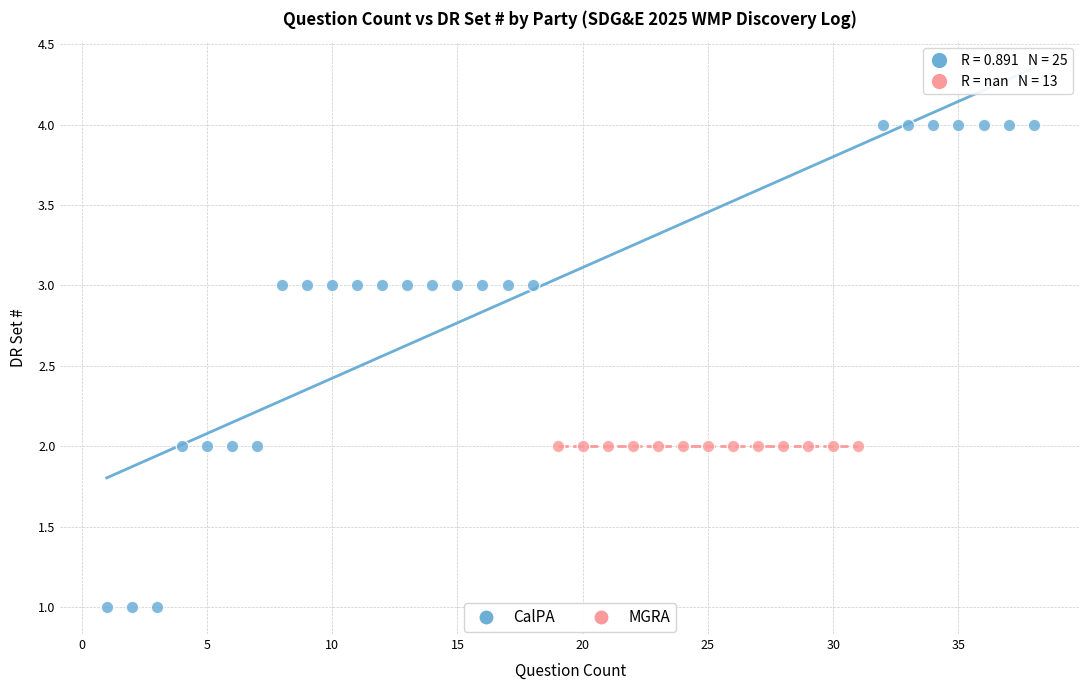

Which series reaches the maximum Y coordinate?

CalPA